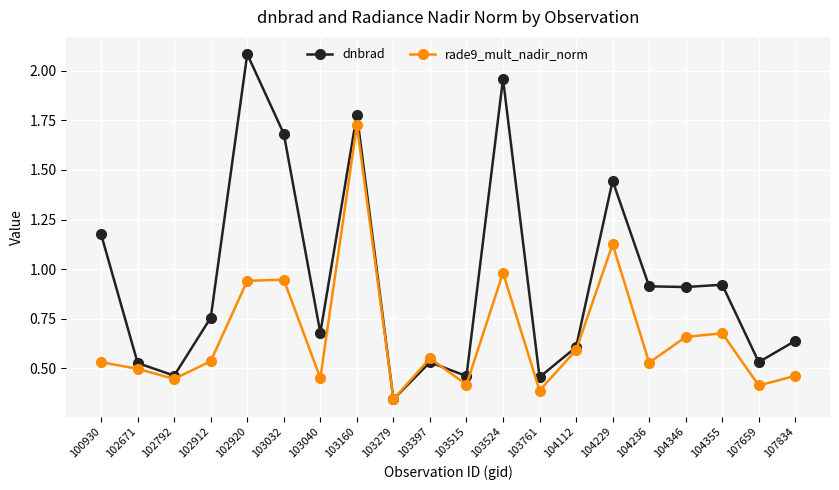

What are all the series names shown in the legend?

dnbrad, rade9_mult_nadir_norm